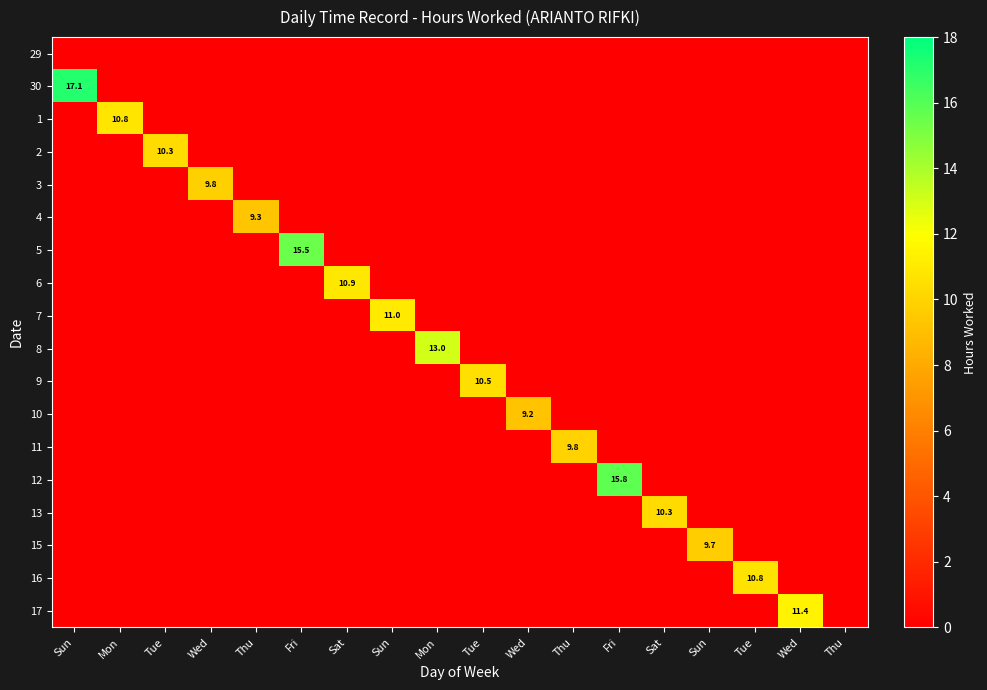

Between Sun and Sat, which is larger?

Sun